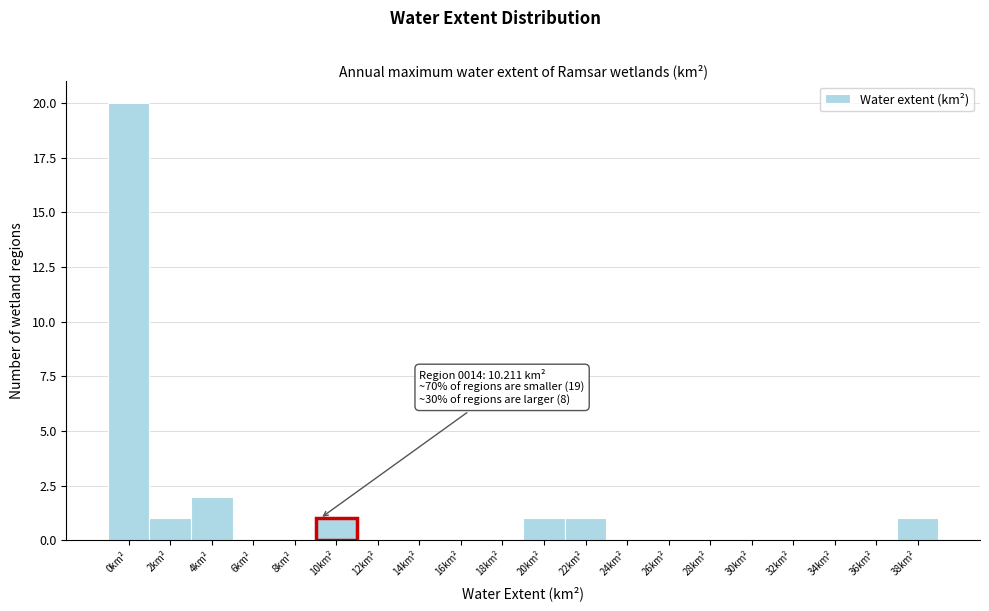

Reading left to right, transcribe all the data shown in this chart.

0km²=20	2km²=1	4km²=2	6km²=0	8km²=0	10km²=1	12km²=0	14km²=0	16km²=0	18km²=0	20km²=1	22km²=1	24km²=0	26km²=0	28km²=0	30km²=0	32km²=0	34km²=0	36km²=0	38km²=1